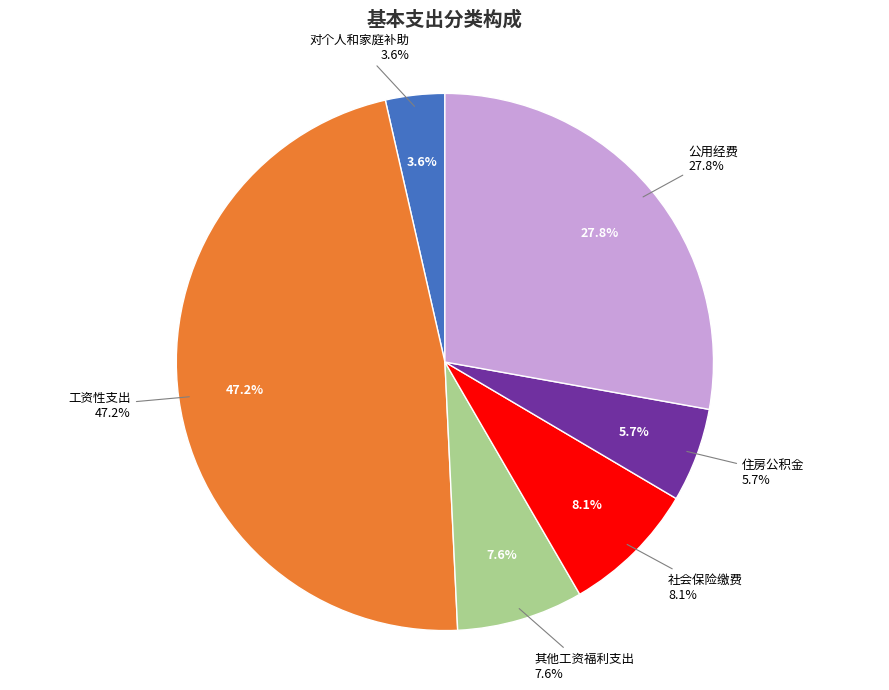

Is it true that 公用经费 is 28% of the pie?

True